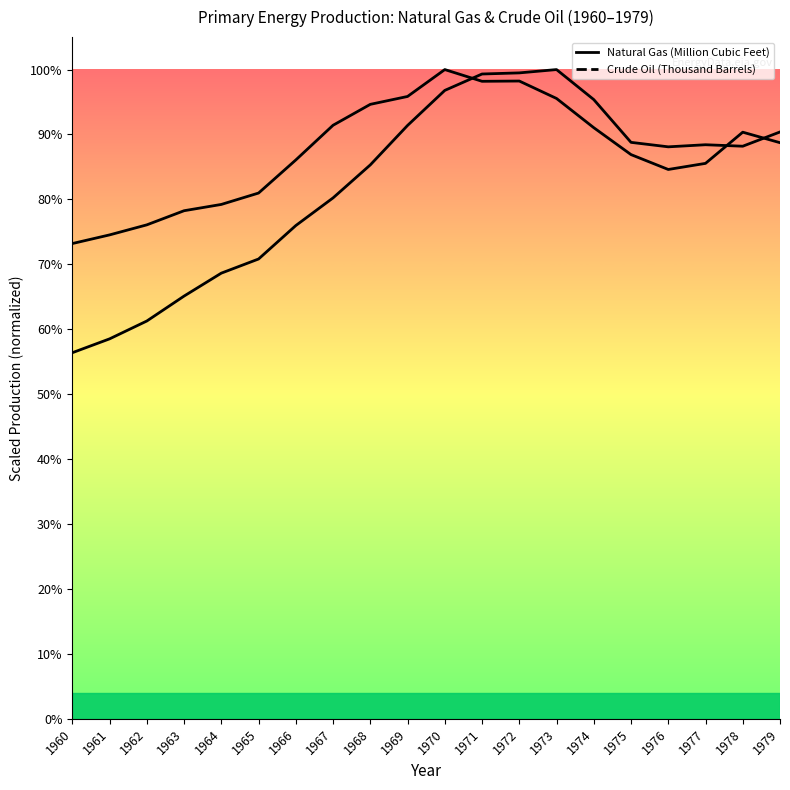

How many interior local valleys does the Crude Oil (Thousand Barrels) series have?

2